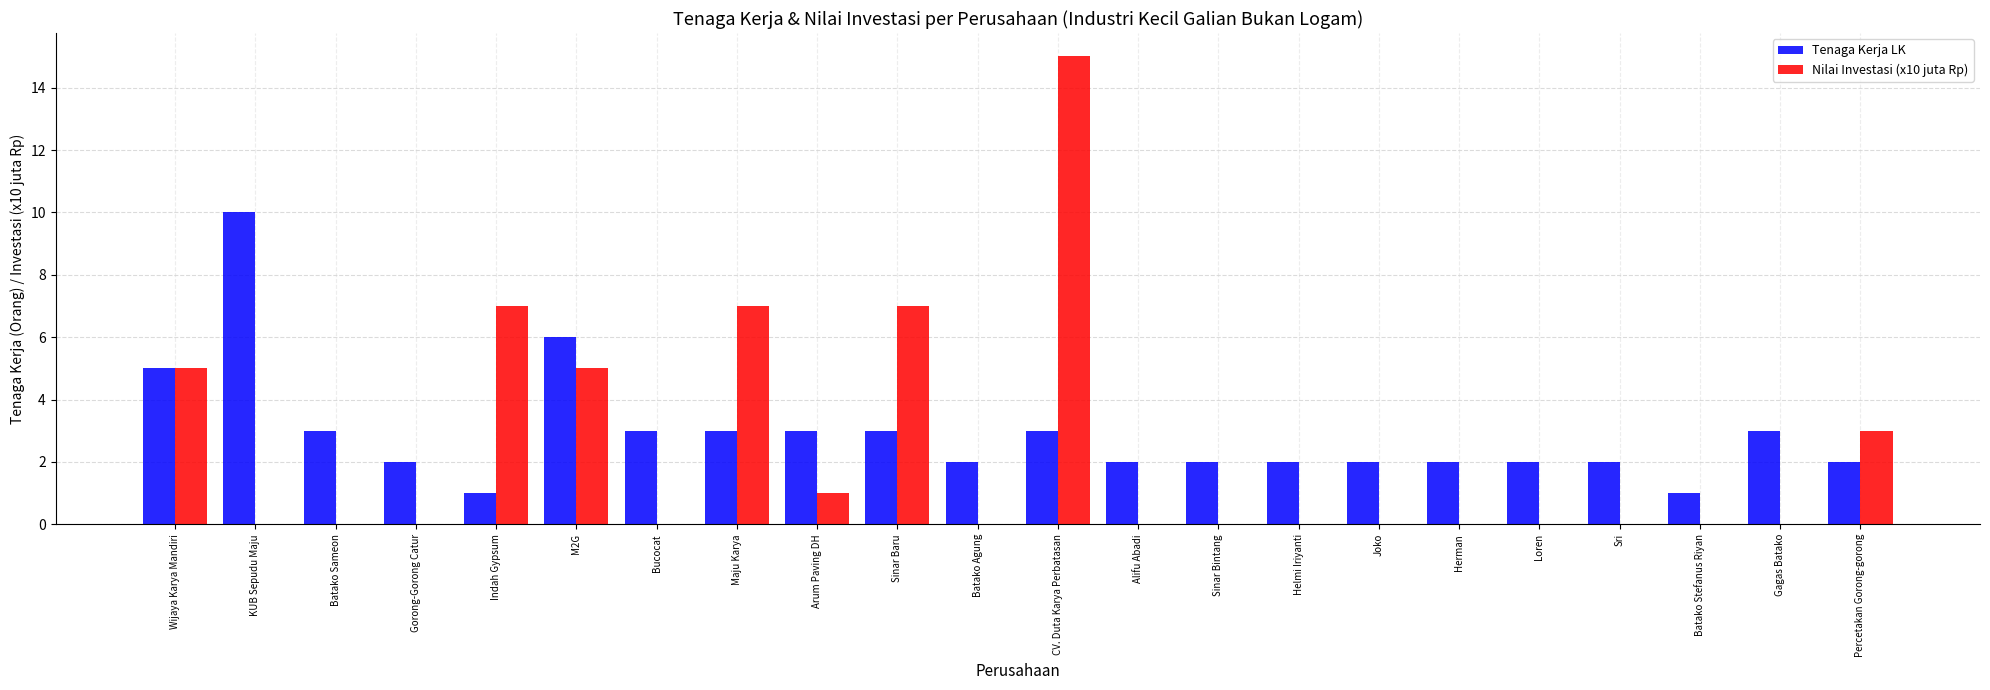

Reading left to right, list all the values displayed in this chart.

Tenaga Kerja LK: Wijaya Karya Mandiri=5	KUB Sepudu Maju=10	Batako Sameon=3	Gorong-Gorong Catur=2	Indah Gypsum=1	M2G=6	Bucocat=3	Maju Karya=3	Arum Paving DH=3	Sinar Baru=3	Batako Agung=2	CV. Duta Karya Perbatasan=3	Alifu Abadi=2	Sinar Bintang=2	Helmi Iriyanti=2	Joko=2	Herman=2	Loren=2	Sri=2	Batako Stefanus Riyan=1	Gagas Batako=3	Percetakan Gorong-gorong=2
Nilai Investasi (x10 juta Rp): Wijaya Karya Mandiri=5	KUB Sepudu Maju=0	Batako Sameon=0	Gorong-Gorong Catur=0	Indah Gypsum=7	M2G=5	Bucocat=0	Maju Karya=7	Arum Paving DH=1	Sinar Baru=7	Batako Agung=0	CV. Duta Karya Perbatasan=15	Alifu Abadi=0	Sinar Bintang=0	Helmi Iriyanti=0	Joko=0	Herman=0	Loren=0	Sri=0	Batako Stefanus Riyan=0	Gagas Batako=0	Percetakan Gorong-gorong=3